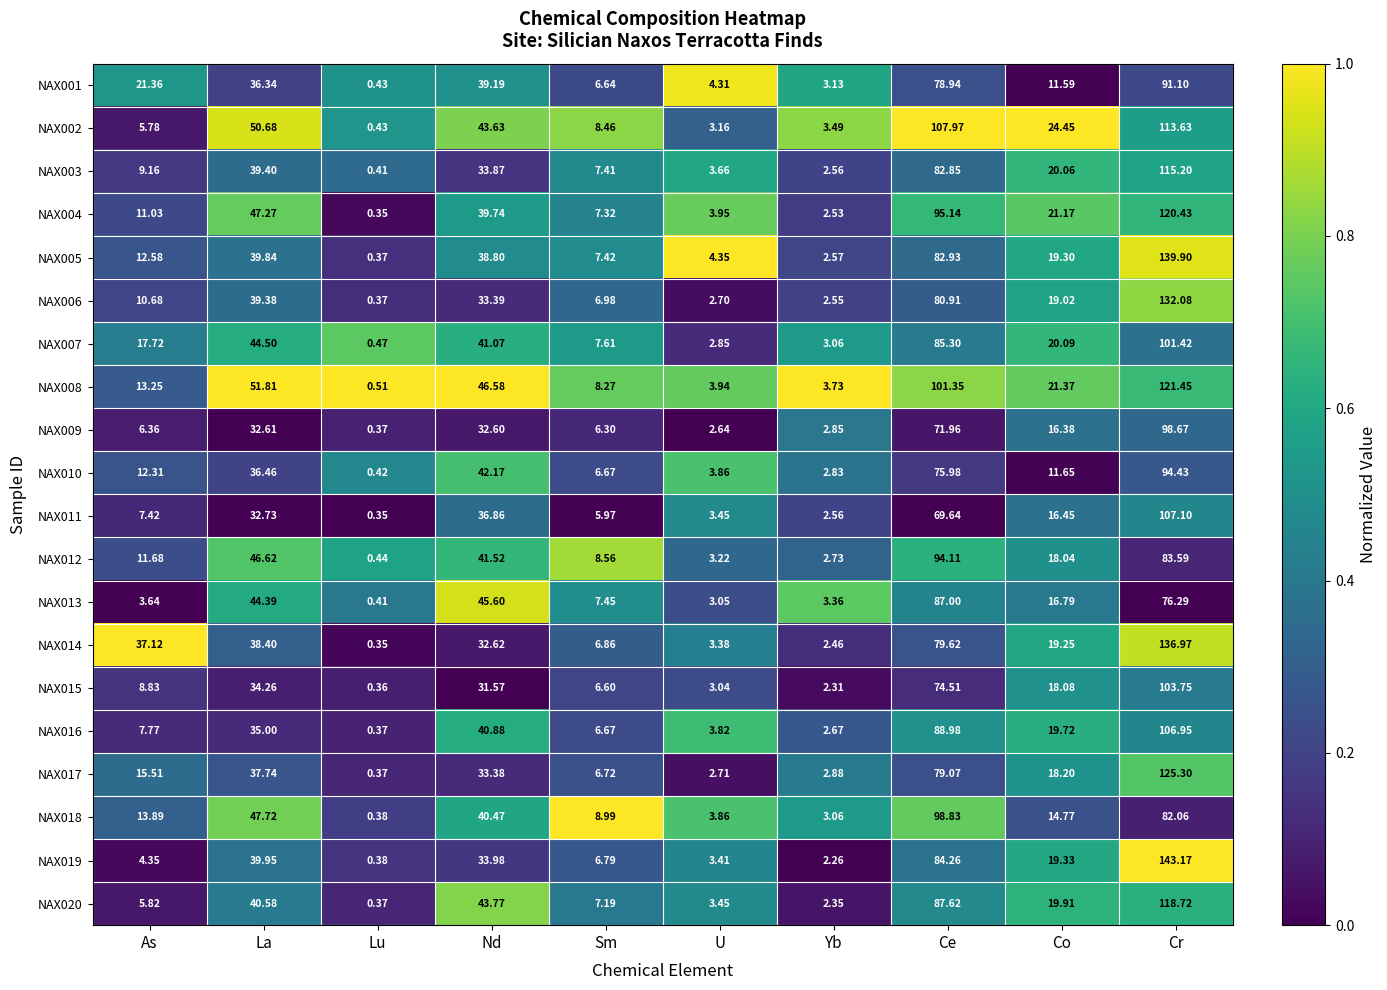

Is the value of NAX003 at As greater than the value of NAX020 at Sm?

Yes